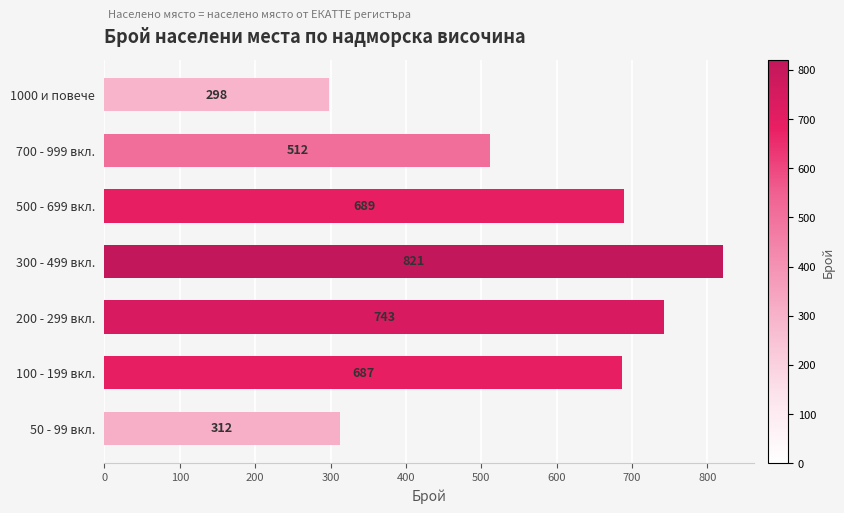

List the labels in order of value, smallest first.

1000 и повече, 50 - 99 вкл., 700 - 999 вкл., 100 - 199 вкл., 500 - 699 вкл., 200 - 299 вкл., 300 - 499 вкл.